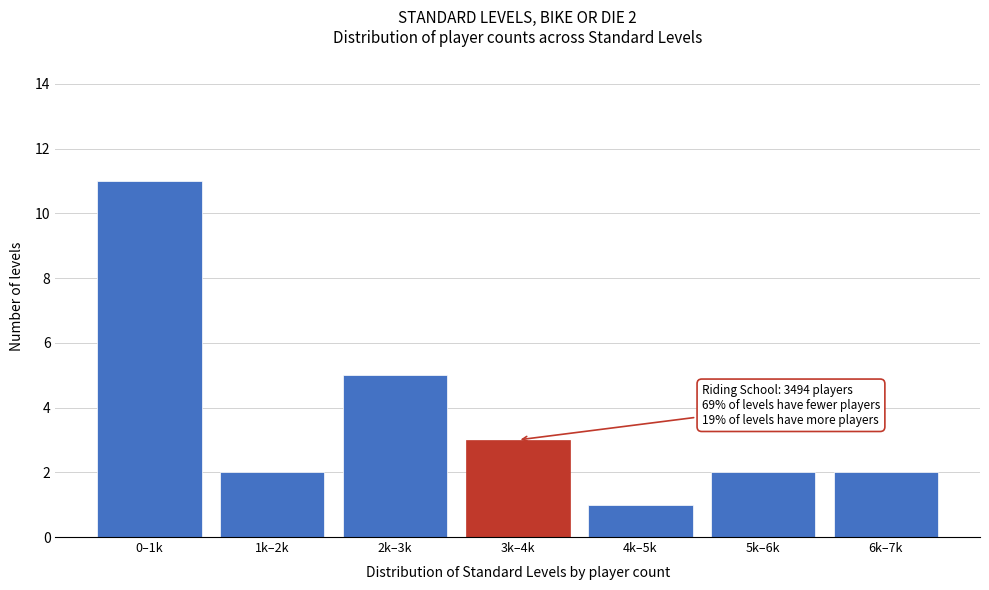

Reading right to left, what are all the values shown in this chart?

6k–7k=2	5k–6k=2	4k–5k=1	3k–4k=3	2k–3k=5	1k–2k=2	0–1k=11